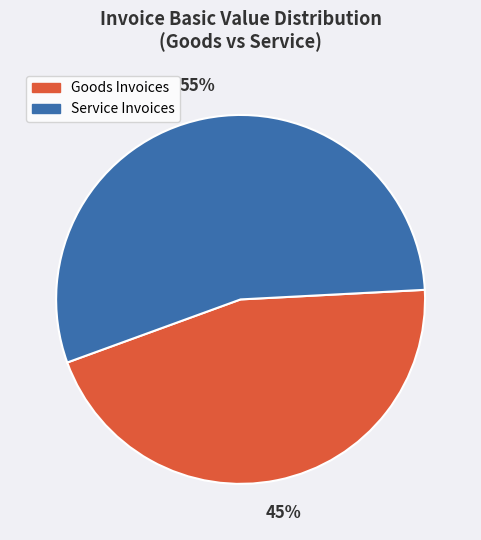

To the nearest percent, what is the average slice percentage?

50%